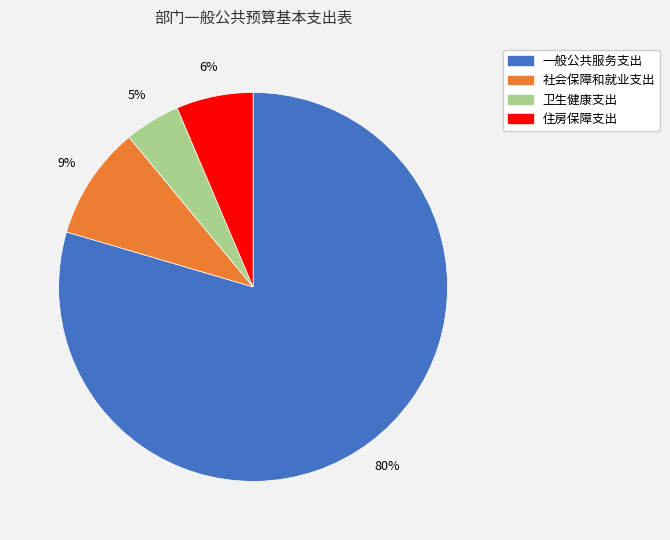

True or false: 一般公共服务支出 accounts for 87% of the total.

False